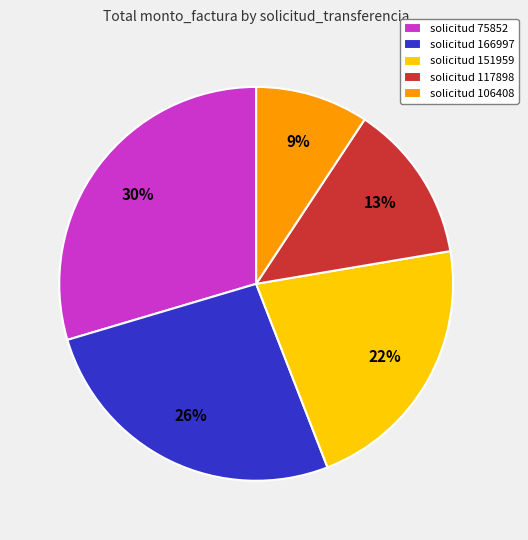

Is it true that solicitud 151959 is 22% of the pie?

True